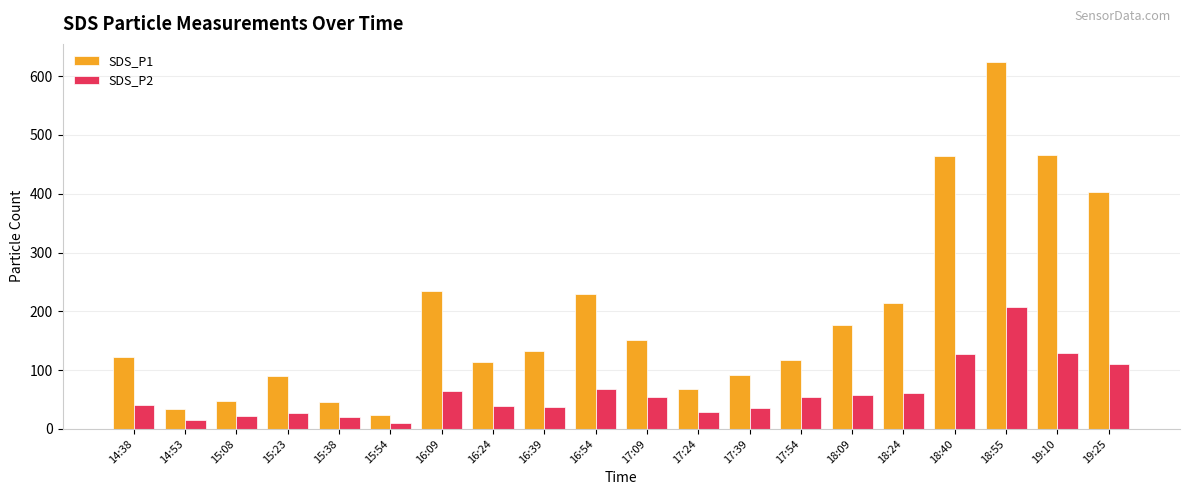

What is the label of the 15th bar from the right?

15:54